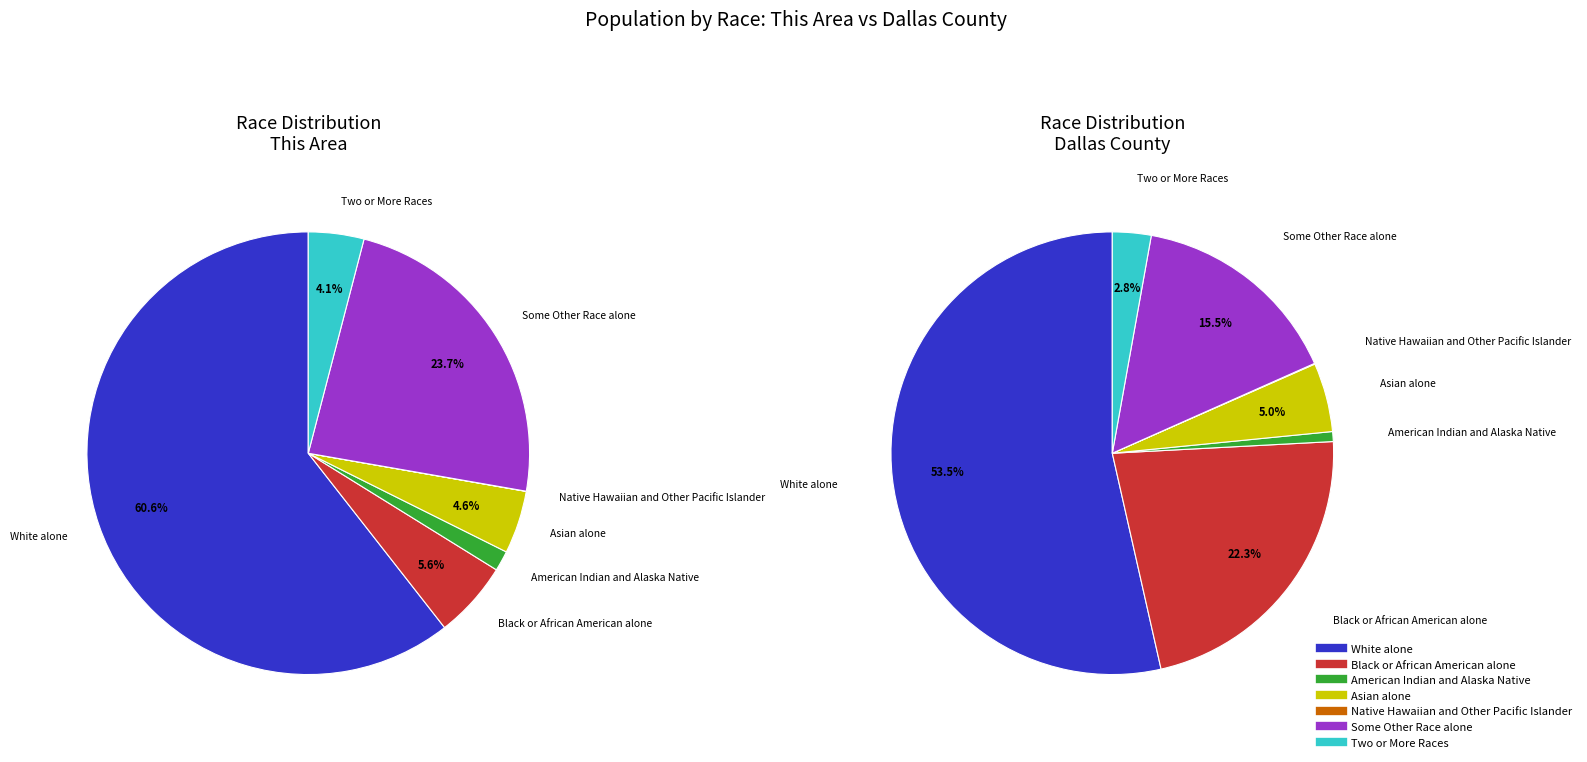

Approximately how many times larger is the value at White alone compared to Two or More Races?

14.9